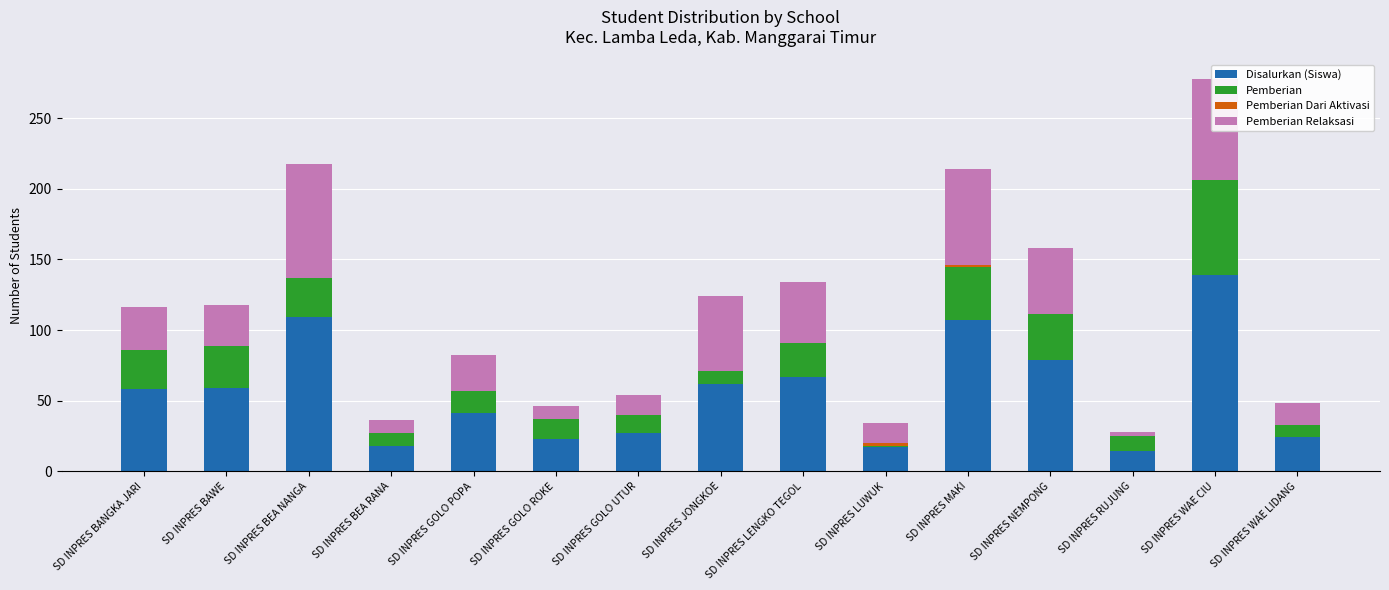

Which category has the highest value in the Disalurkan (Siswa) series?

SD INPRES WAE CIU